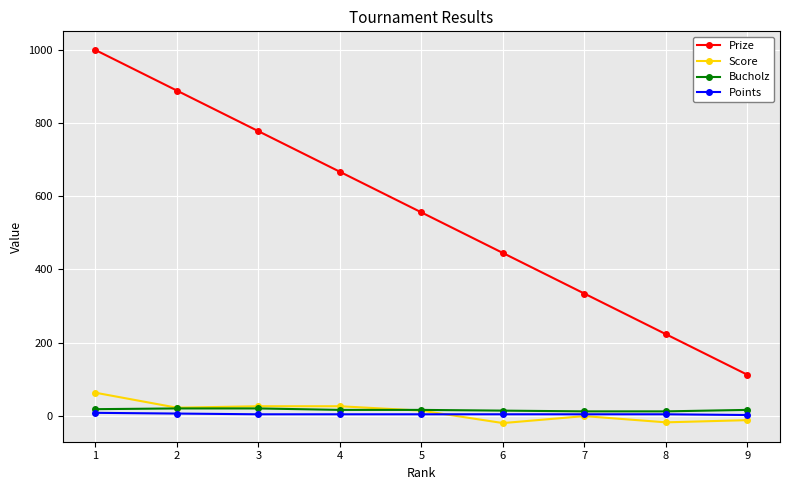

What is the value of the Prize point at the 1st from the left?

1000